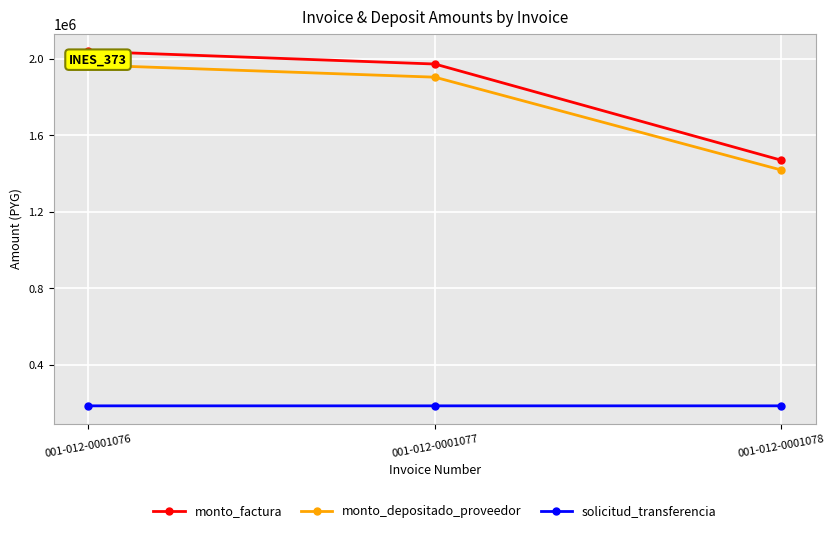

What is the total value across all series at 001-012-0001078?

3074760